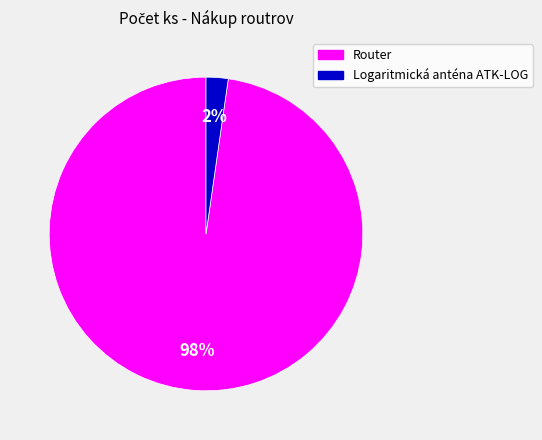

To the nearest percent, what is the combined percentage of Logaritmická anténa ATK-LOG and Router?

100%